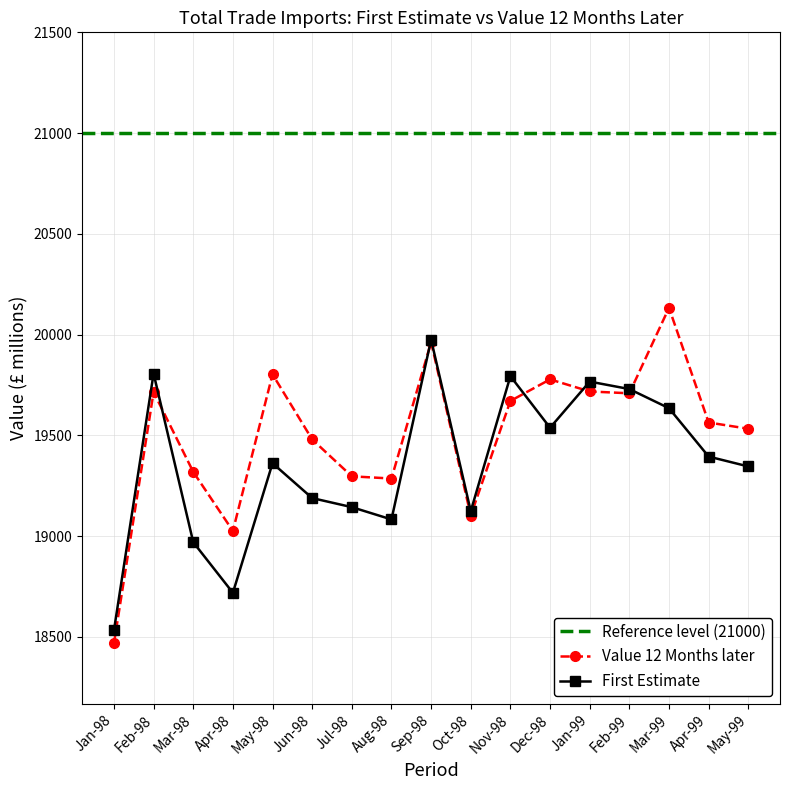

What is the value of the First Estimate point at the 4th from the left?

18719